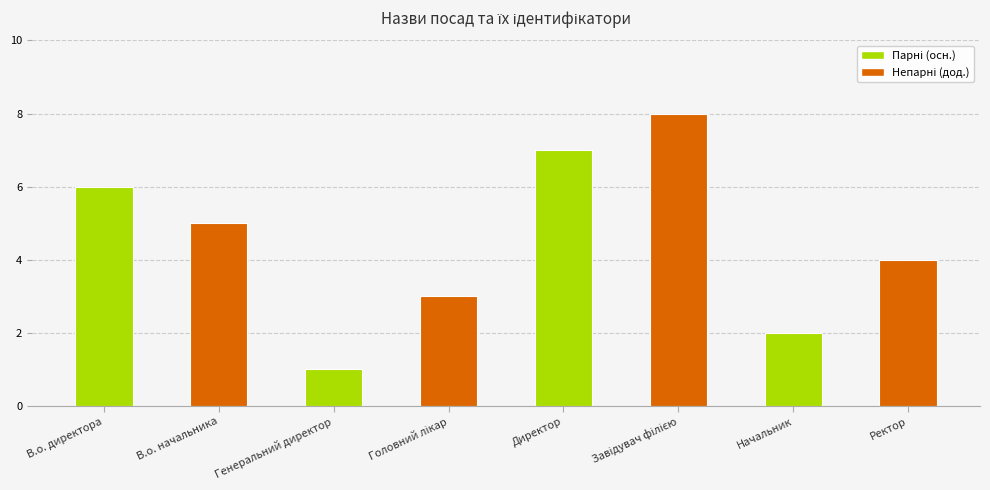

Which label corresponds to the smallest value in the chart?

Генеральний директор